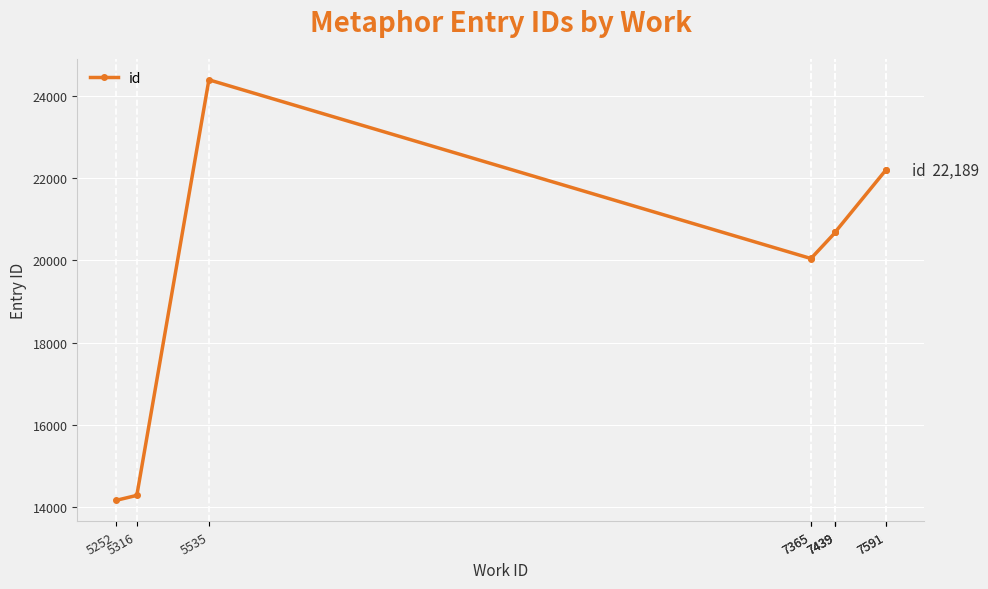

What is the value of the 1st point from the left?

14167